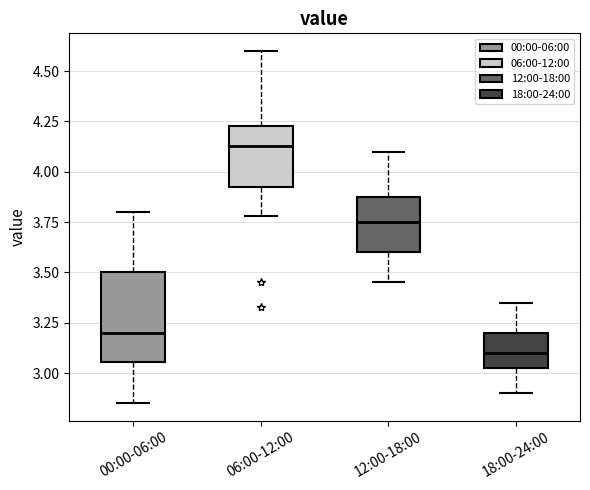

Where is the upper edge of the box for 00:00-06:00 on the y-axis? The values are not printed on the chart, so give them approximately, as read against the axis.

3.50